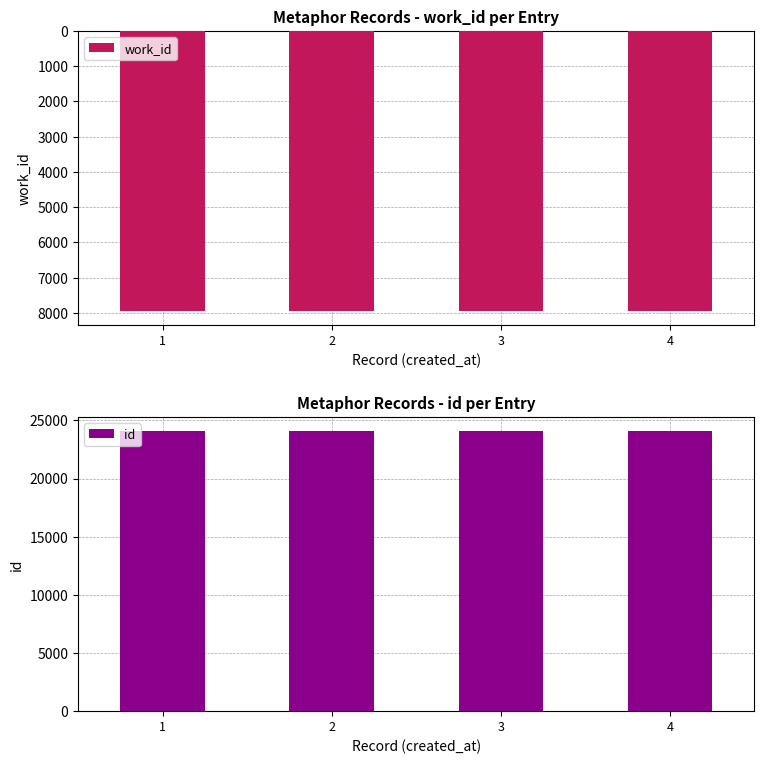

What is the average value of the id series?

24086